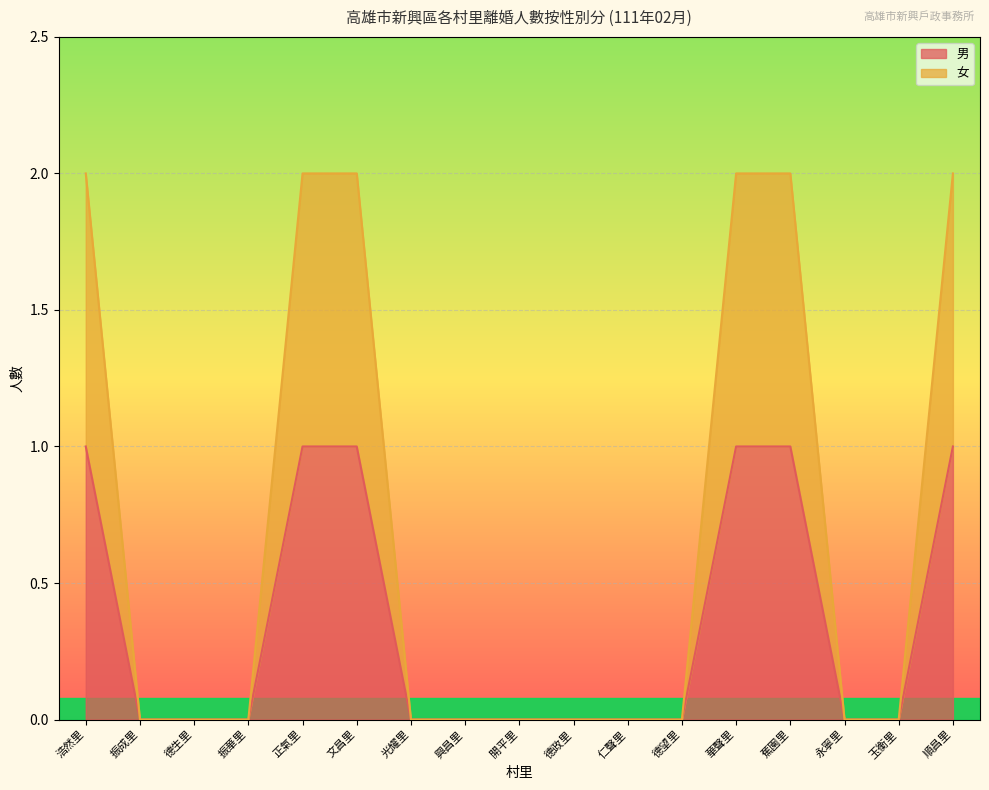

Which series has the widest spread of values?

女